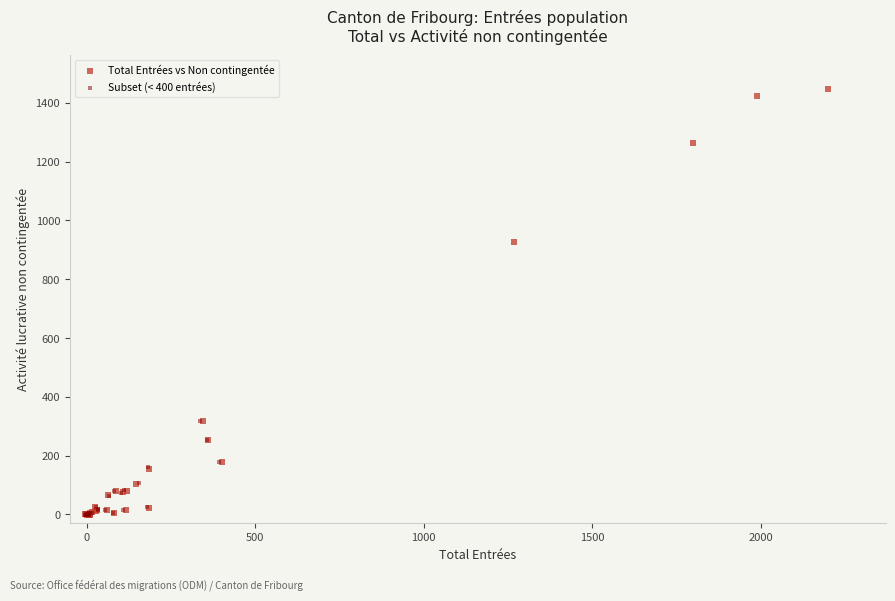

Which series reaches the maximum Y coordinate?

Total Entrées vs Non contingentée